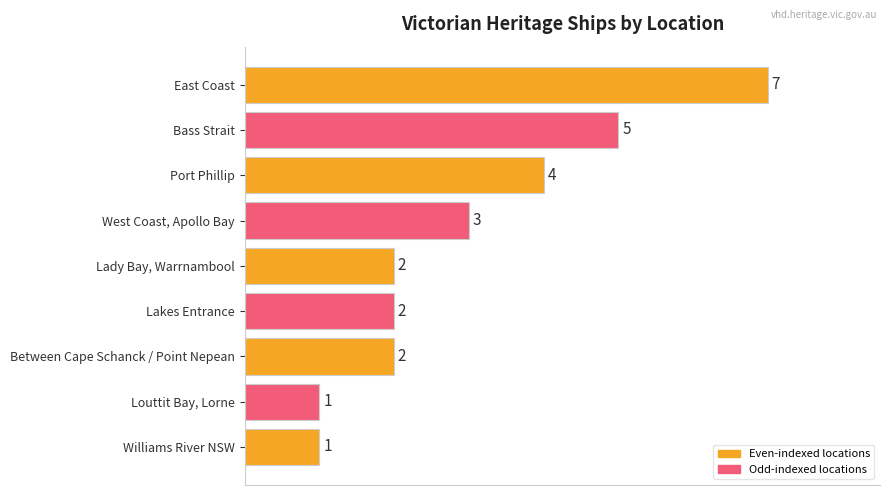

How many values are between 2 and 4?

5